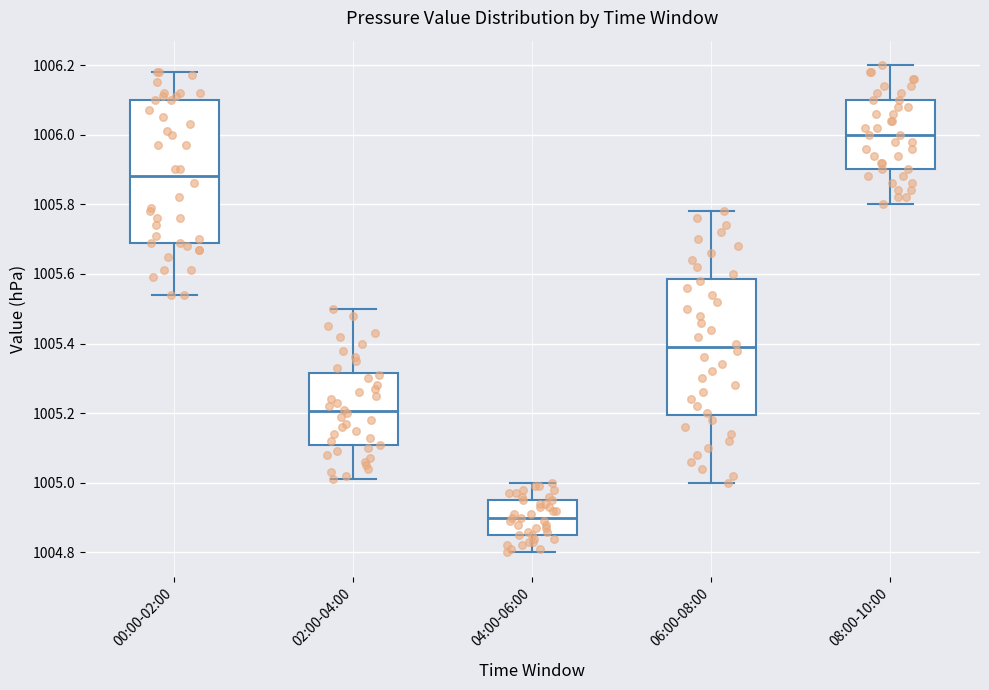

Reading left to right, read every box against the y-axis: the position of its median line, the range the box covers, and the ends of its whiskers. The values are not printed on the chart, so give them approximately, as read against the axis.

00:00-02:00: median 1005.88, box 1005.70 to 1006.10, whiskers 1005.54 to 1006.18
02:00-04:00: median 1005.20, box 1005.10 to 1005.32, whiskers 1005.02 to 1005.50
04:00-06:00: median 1004.90, box 1004.86 to 1004.96, whiskers 1004.80 to 1005.00
06:00-08:00: median 1005.40, box 1005.20 to 1005.58, whiskers 1005.00 to 1005.78
08:00-10:00: median 1006.00, box 1005.90 to 1006.10, whiskers 1005.80 to 1006.20